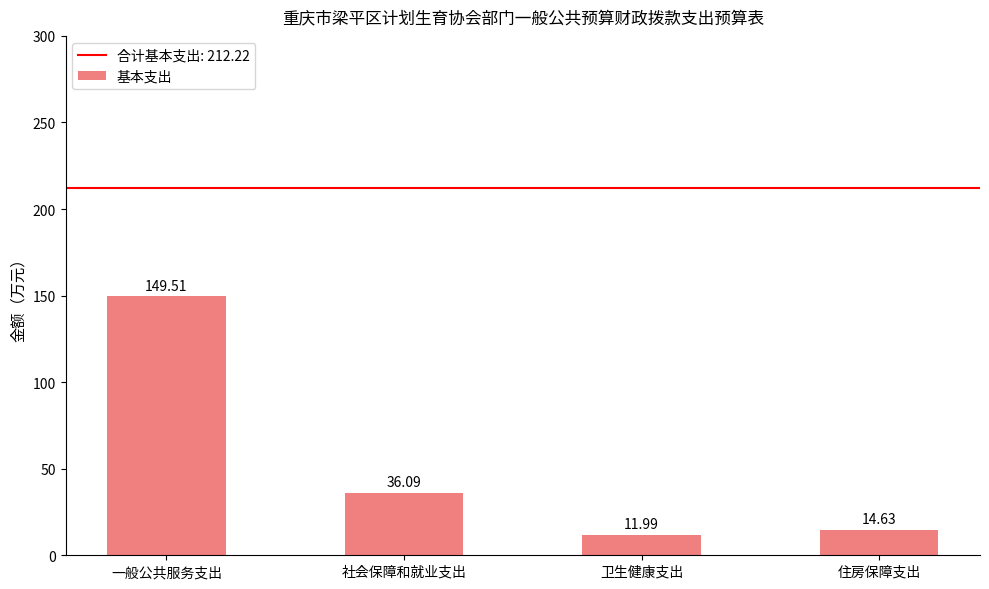

Read the value at 住房保障支出.

14.6